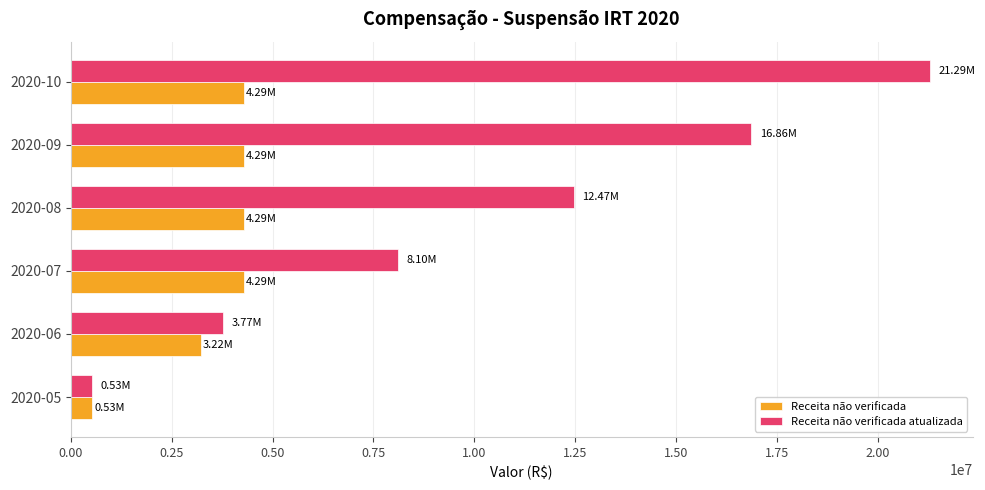

List the series in order of their overall mean, highest first.

Receita não verificada atualizada, Receita não verificada